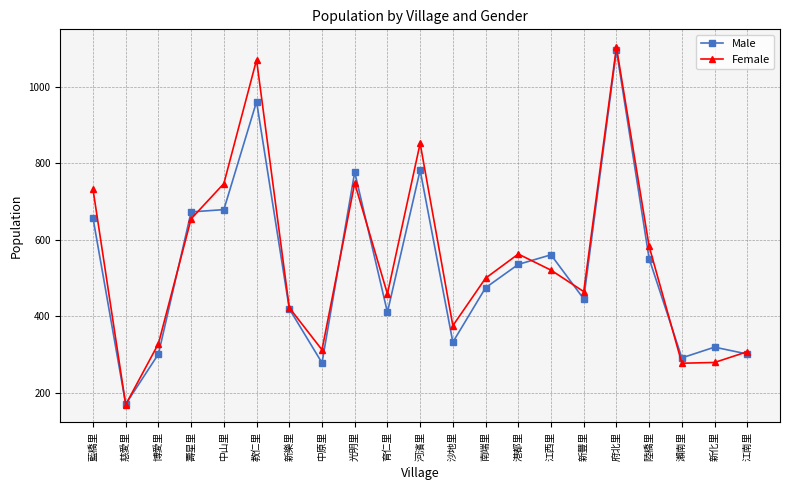

Which series changed the most between 光明里 and 新豐里?

Male